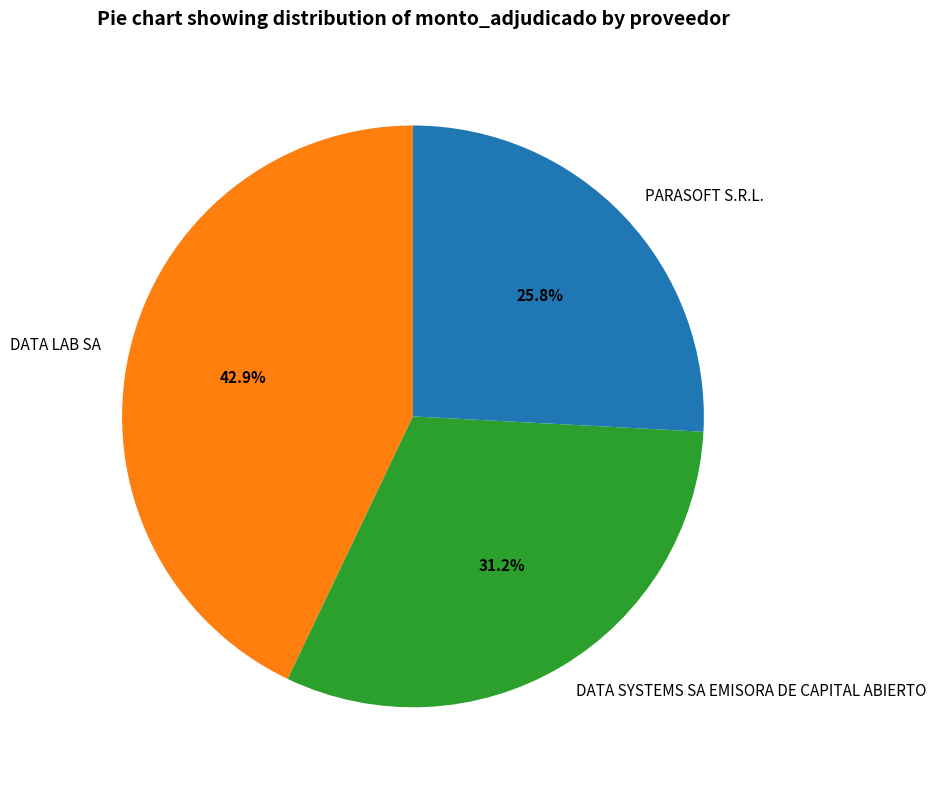

What percentage do PARASOFT S.R.L. and DATA SYSTEMS SA EMISORA DE CAPITAL ABIERTO together represent?

57.1%